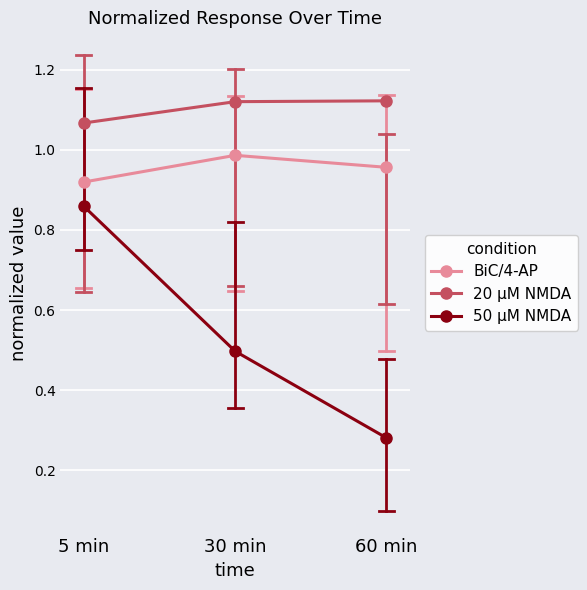

Count the BiC/4-AP values in the range 0 to 1.

3